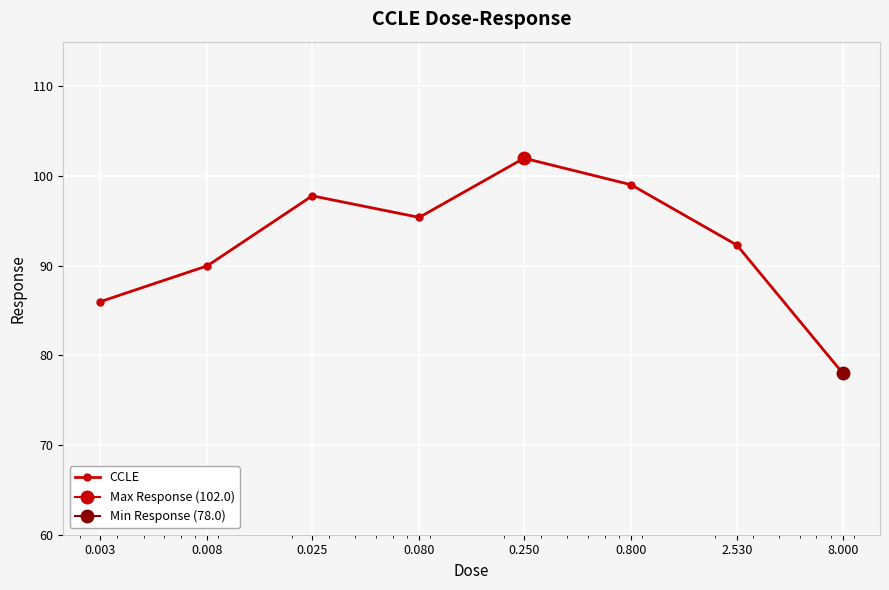

Reading right to left, list all the values displayed in this chart.

78.0	92.3	99.0	102.0	95.4	97.8	90.0	86.0